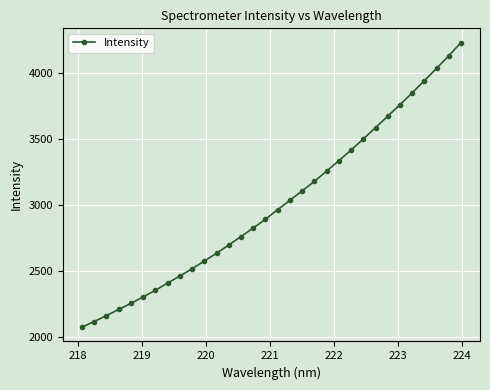

What is the value of the 21st point from the left?

3255.7